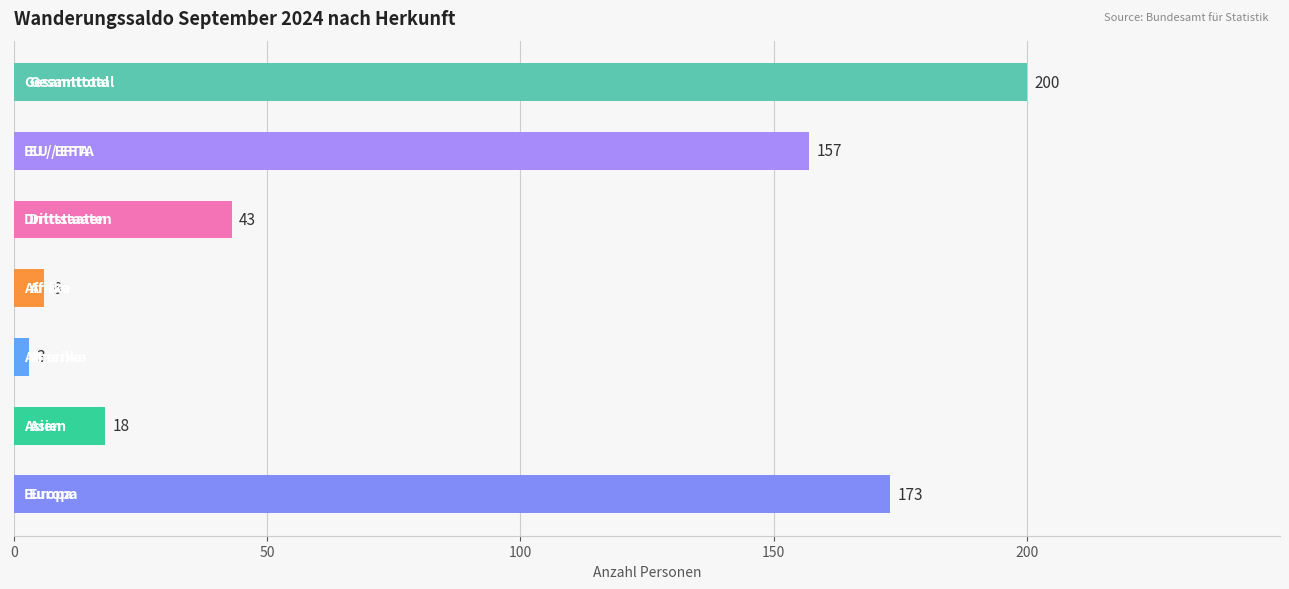

How many data points does each series have?

7